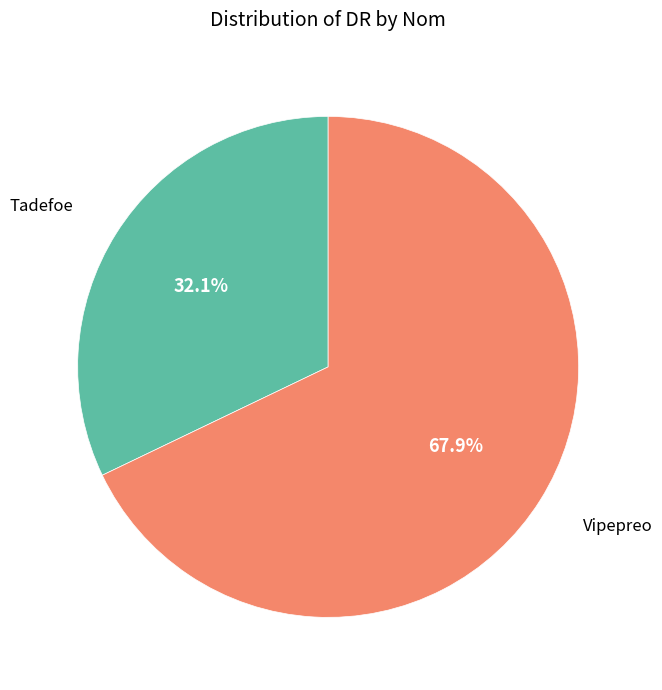

To the nearest percent, what is the average slice percentage?

50%